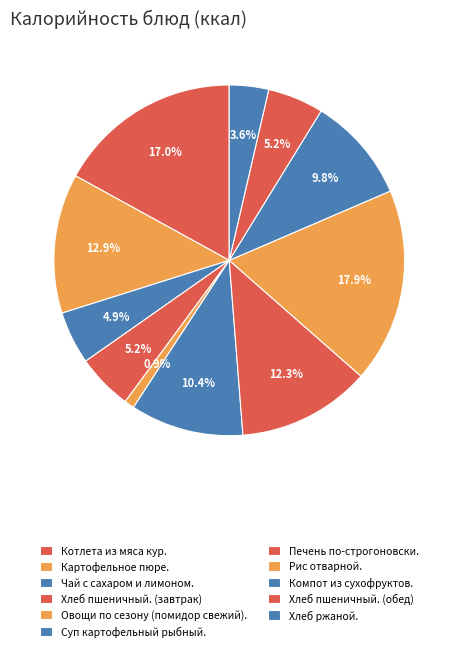

Combined, what portion of the pie is Овощи по сезону (помидор свежий). and Хлеб ржаной.?

4.5%